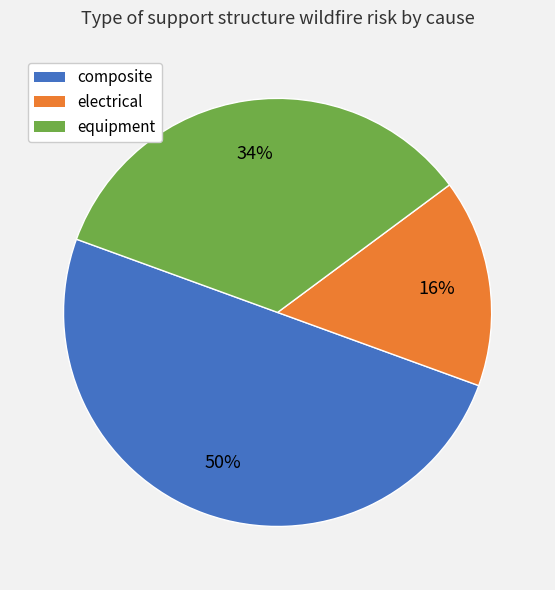

Combined, do composite and electrical account for over 50%?

Yes